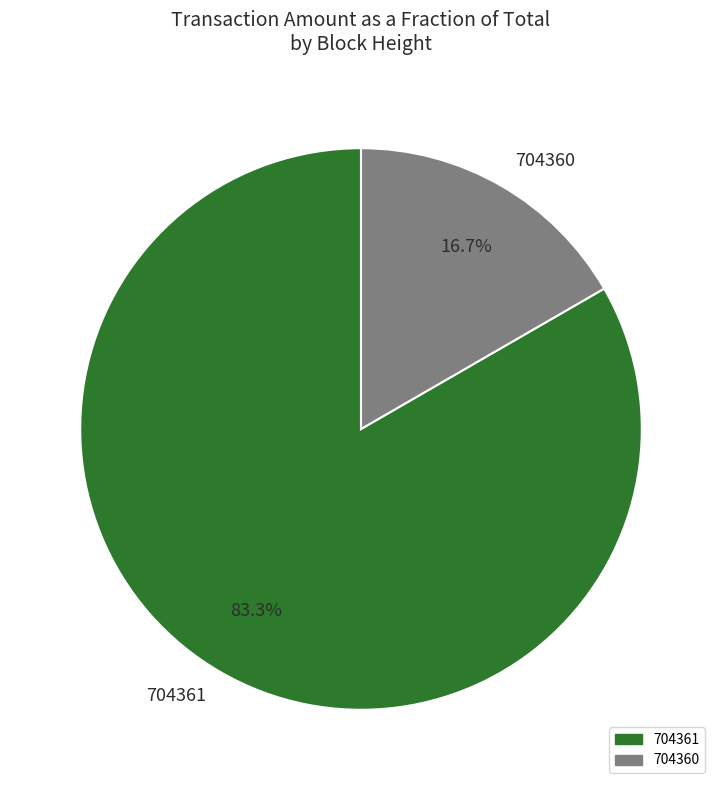

Count the number of slices in the pie.

2